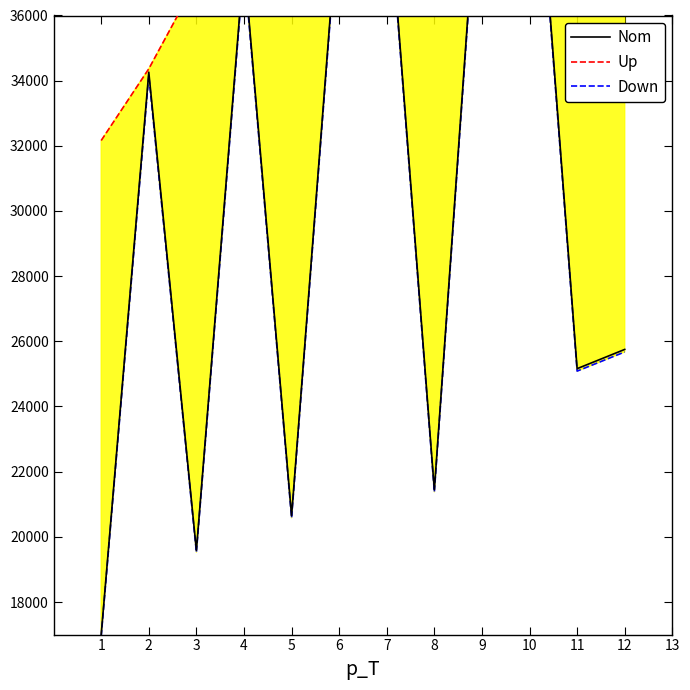

How many lines are shown in the chart?

3